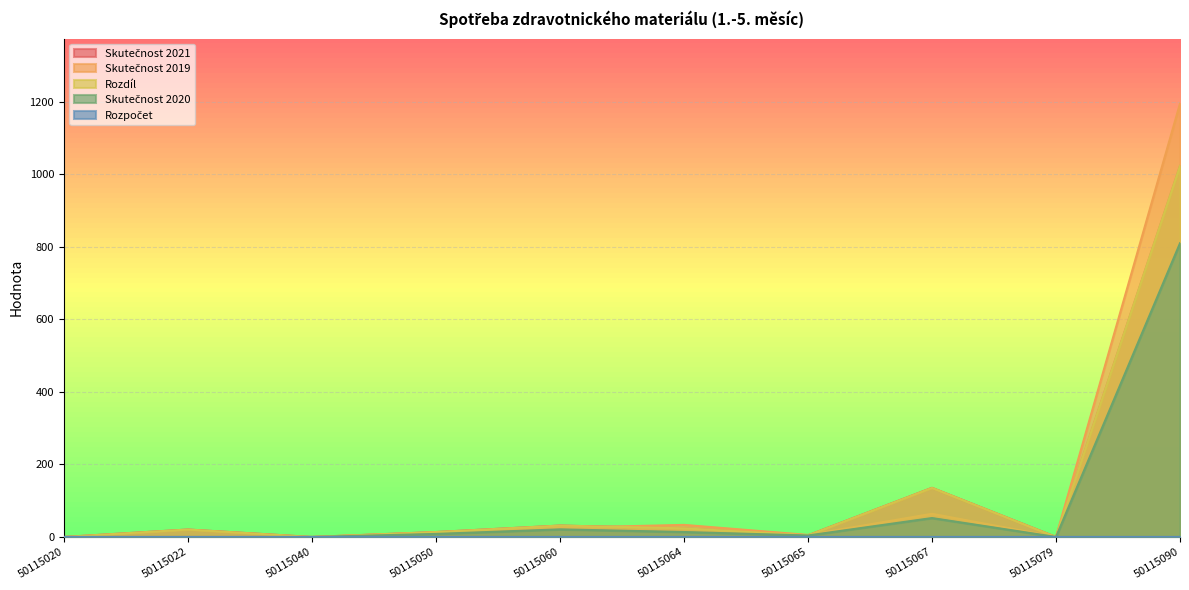

True or false: Rozdíl has a value of 462.8 at 50115020.

False